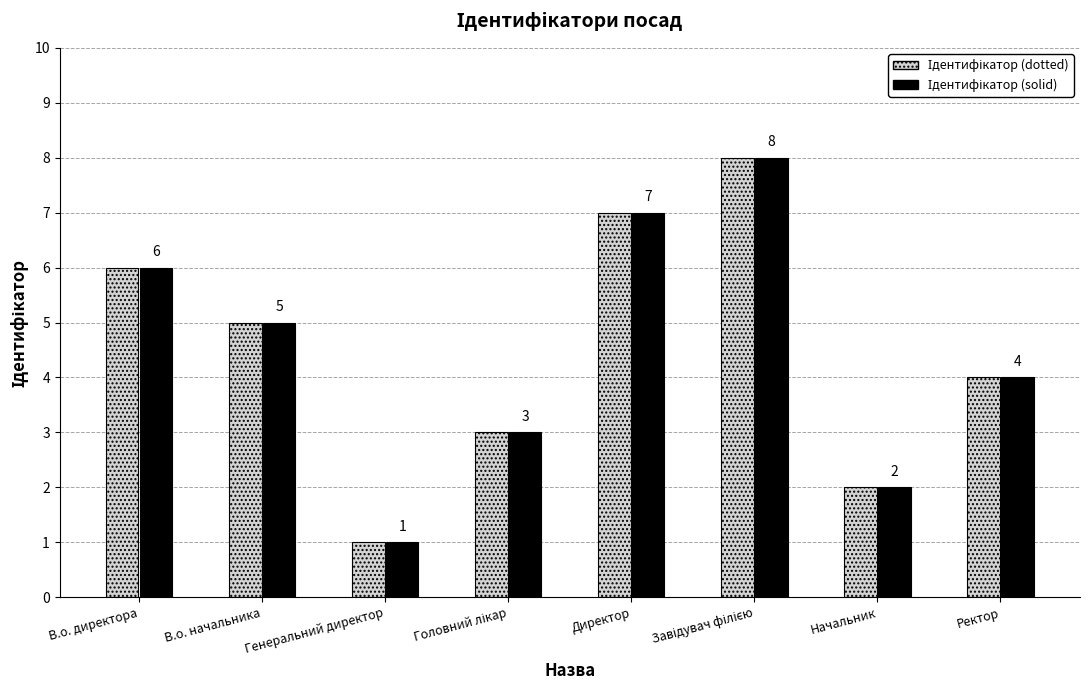

At which category does the chart reach its minimum across all series?

Генеральний директор